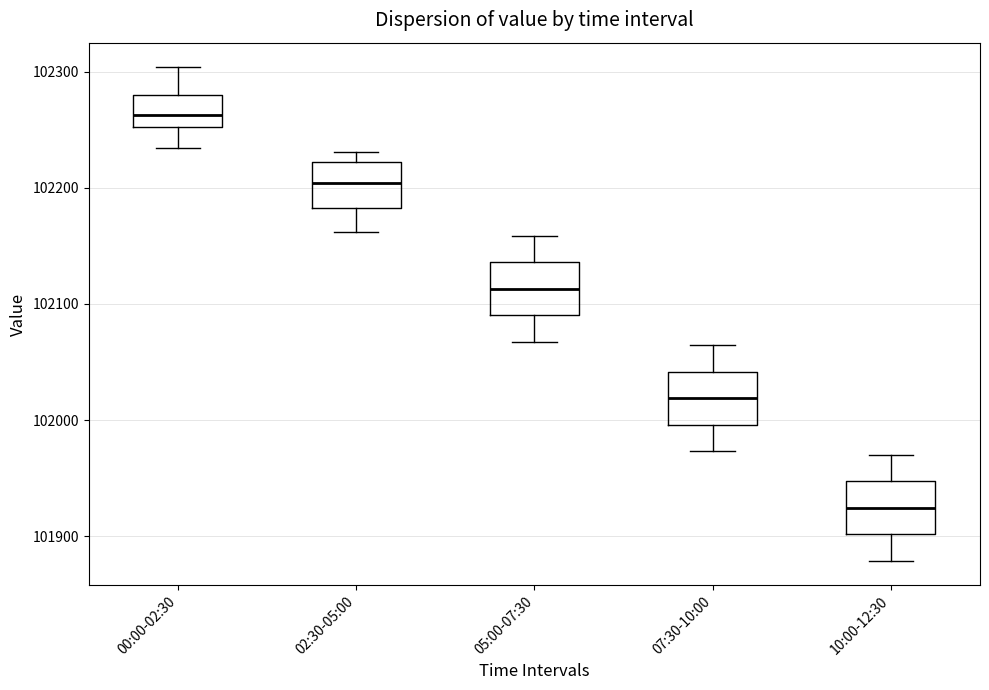

Where is the lower edge of the box for 00:00-02:30 on the y-axis? The values are not printed on the chart, so give them approximately, as read against the axis.

102250